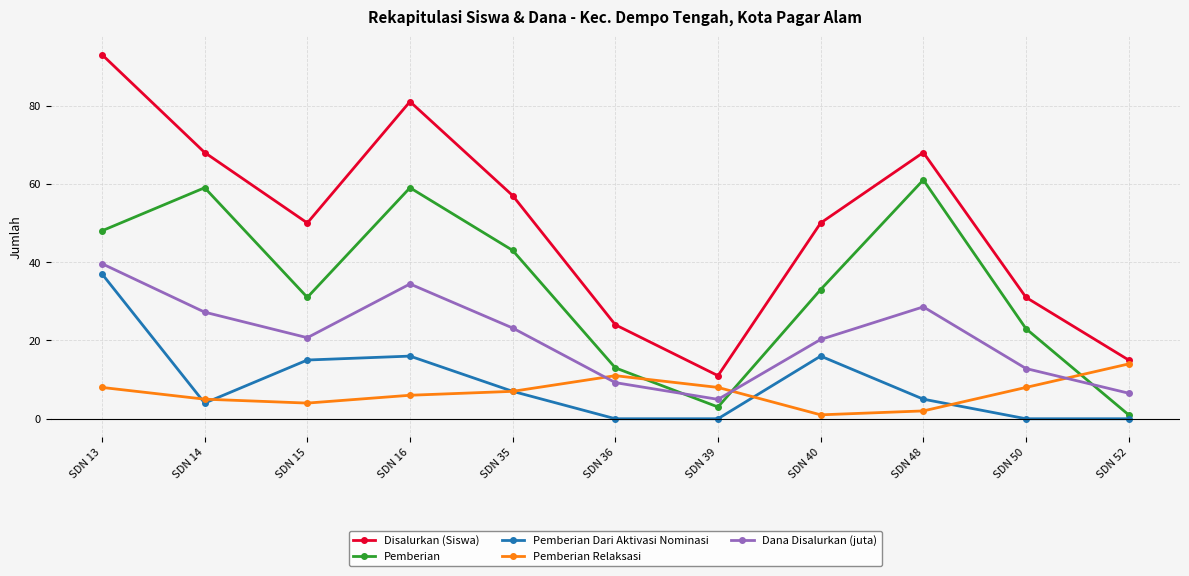

How many times do Dana Disalurkan (juta) and Pemberian Relaksasi cross each other?

3